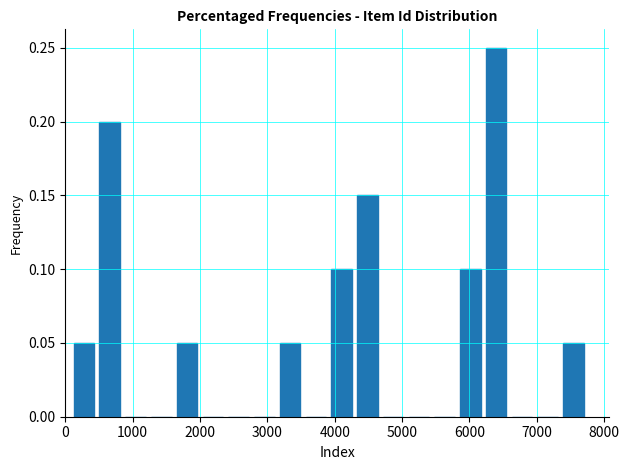

Around what value on the x-axis is the tallest bar? Give the approximate position of its centre, as read against the axis.

6400